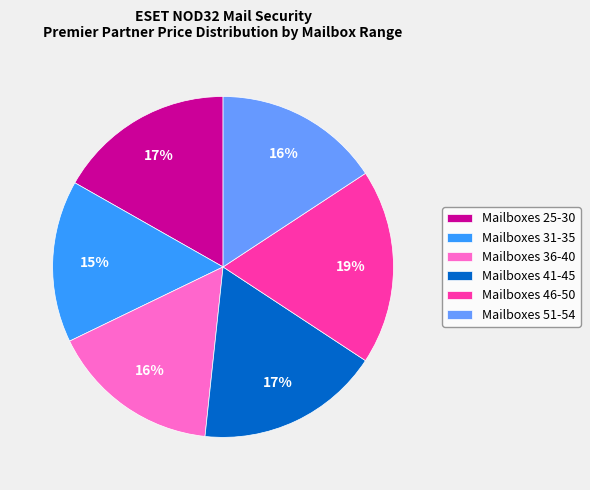

What is the largest slice in the pie chart?

Mailboxes 46-50